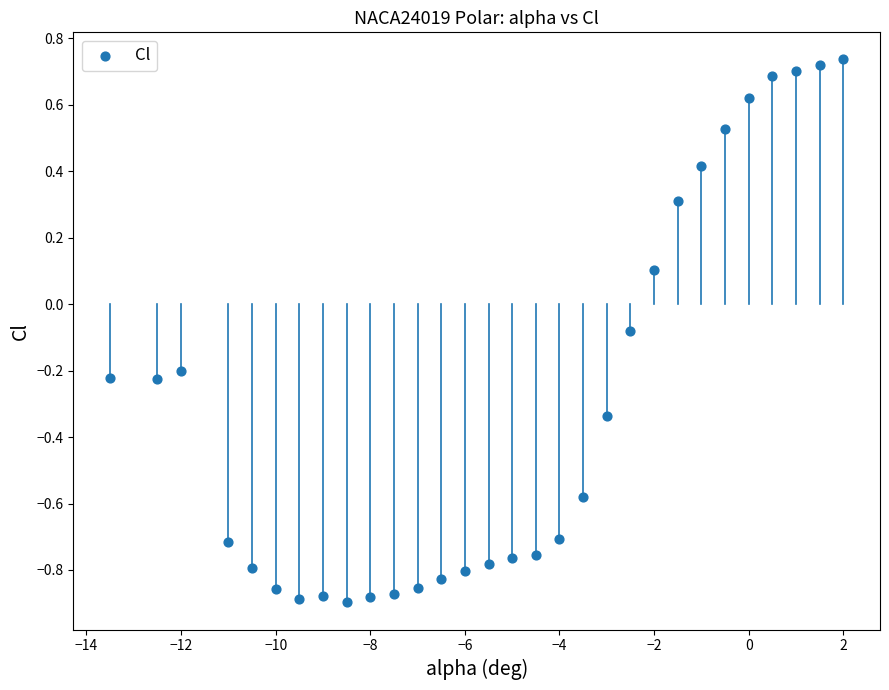

What is the range of X values (max minus min)?

15.5